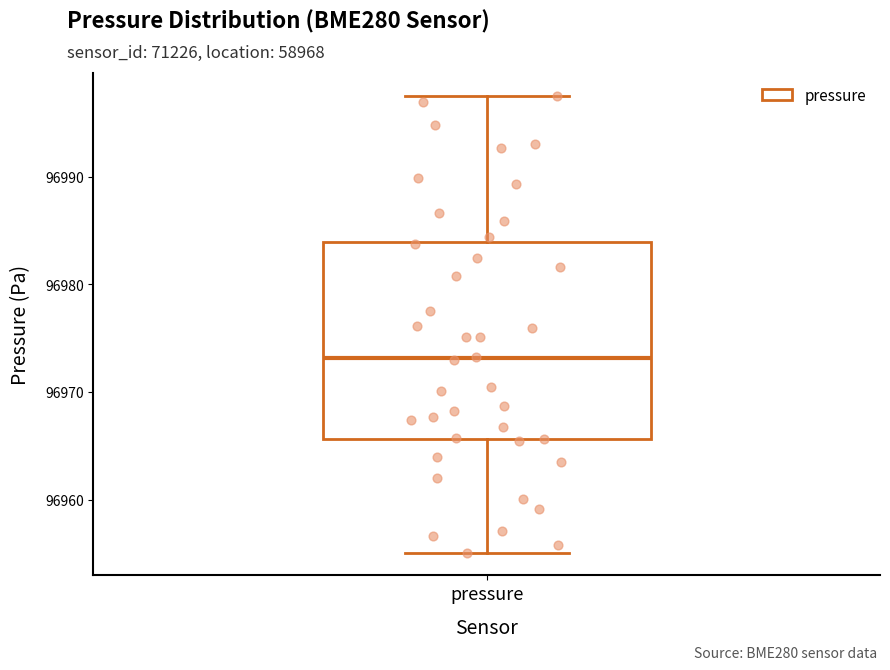

Read this box plot against the y-axis: the position of the median line, the range covered by the box, and the ends of both whiskers. The values are not printed on the chart, so give them approximately, as read against the axis.

median 96973, box 96966 to 96984, whiskers 96955 to 96998